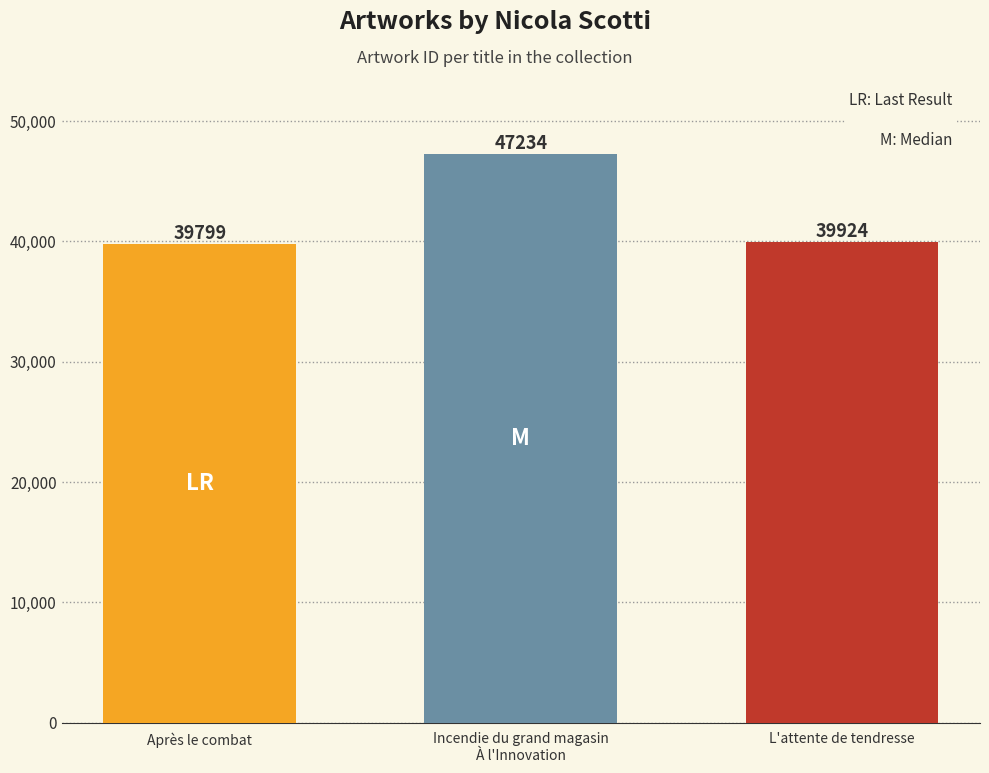

How many data points does each series have?

3